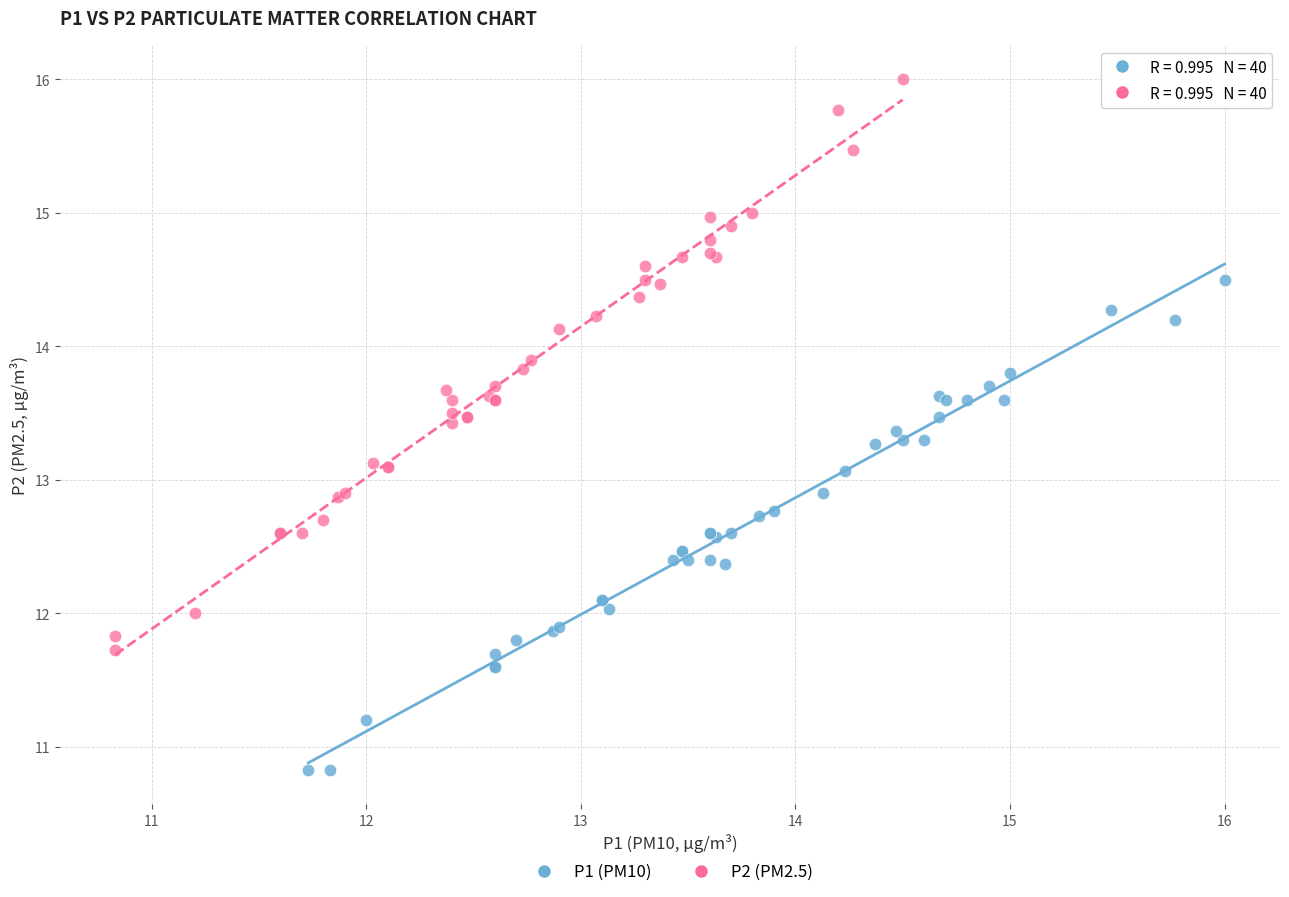

Which series reaches the minimum Y coordinate?

P1 (PM10)